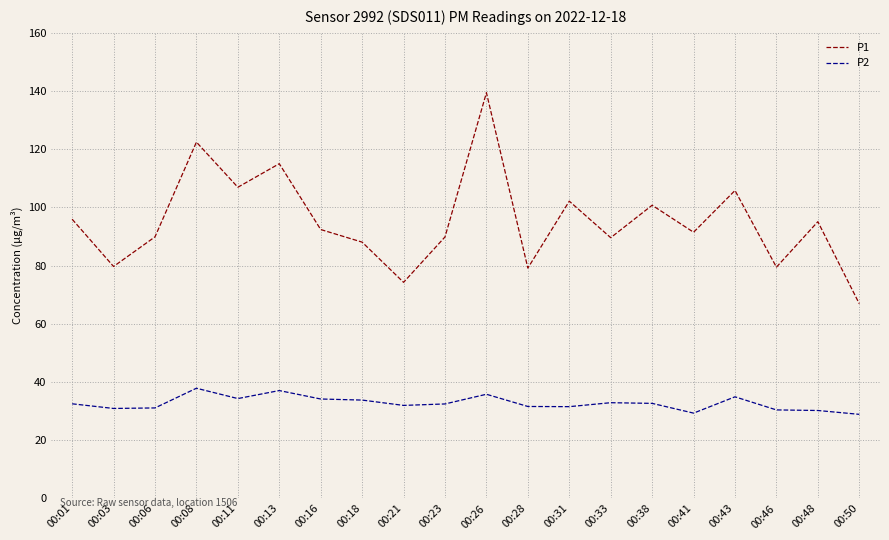

Which series has the largest range (max minus min)?

P1